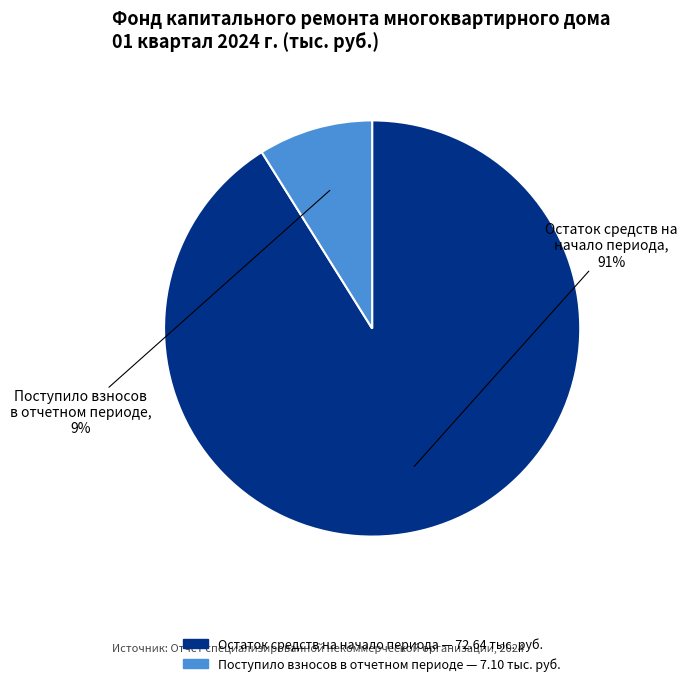

Does any single category account for the majority?

Yes